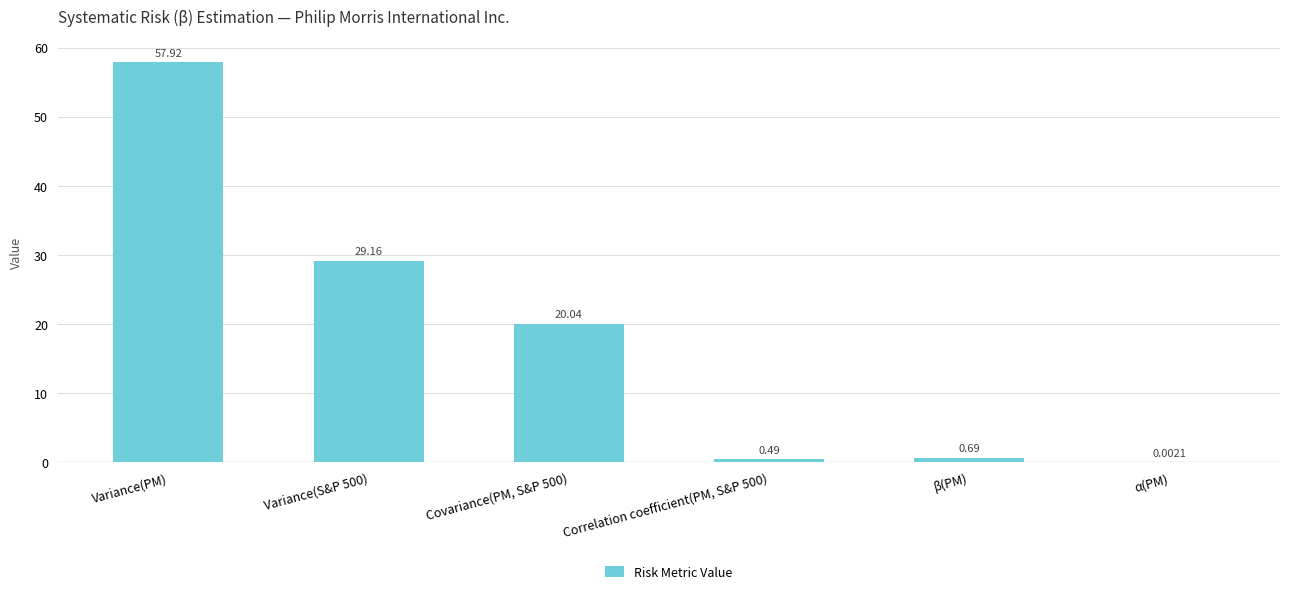

Which has a higher value, Covariance(PM, S&P 500) or α(PM)?

Covariance(PM, S&P 500)